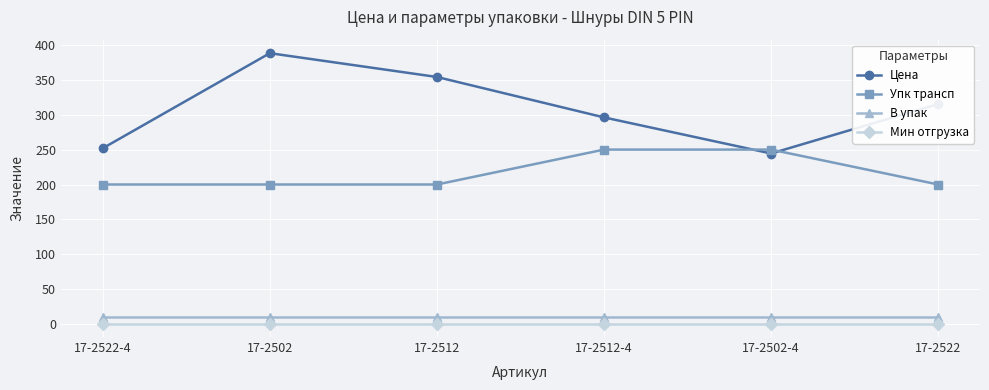

What is the sum of the Цена values at 17-2522-4 and 17-2512?

605.8